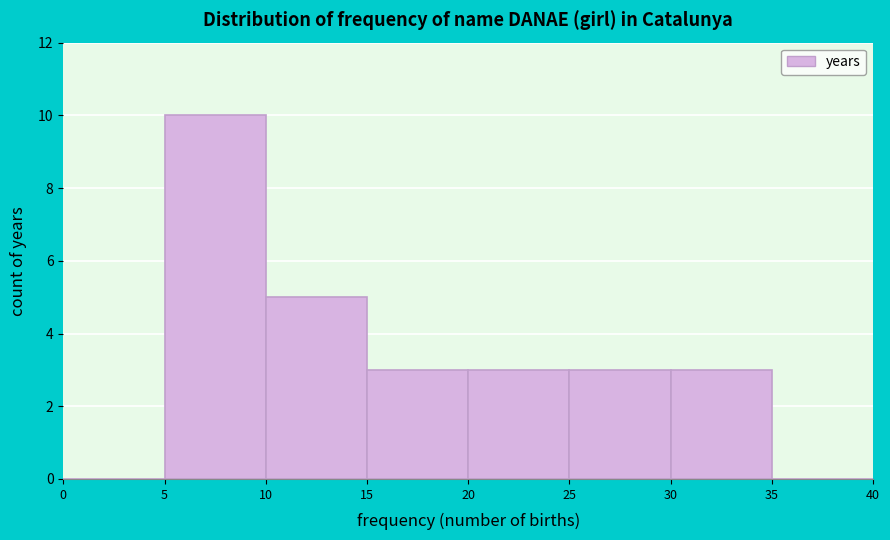

Which range on the x-axis has the tallest bar?

5 to 10